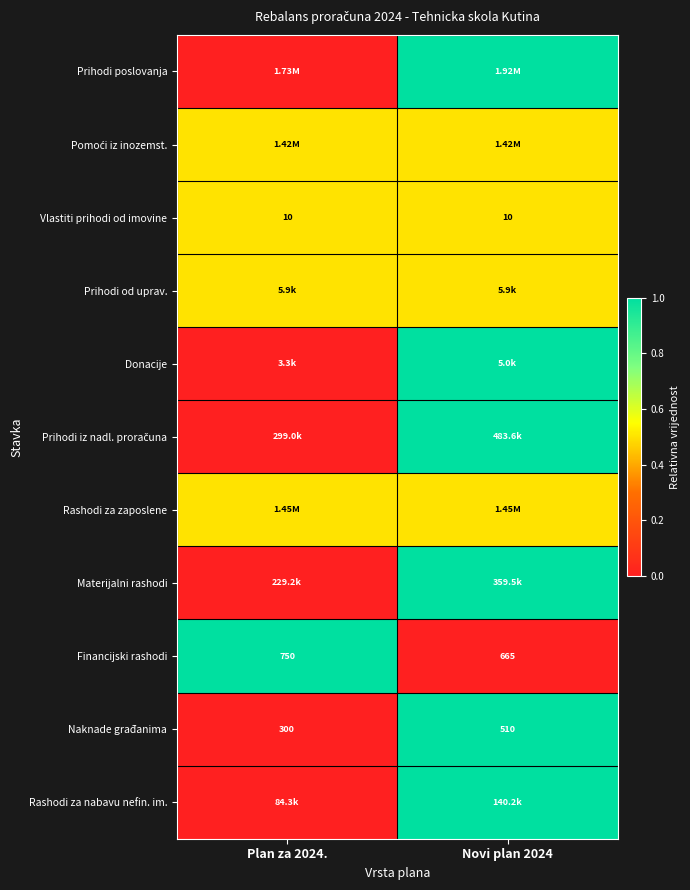

What is the average value of the Naknade građanima series?

405.0